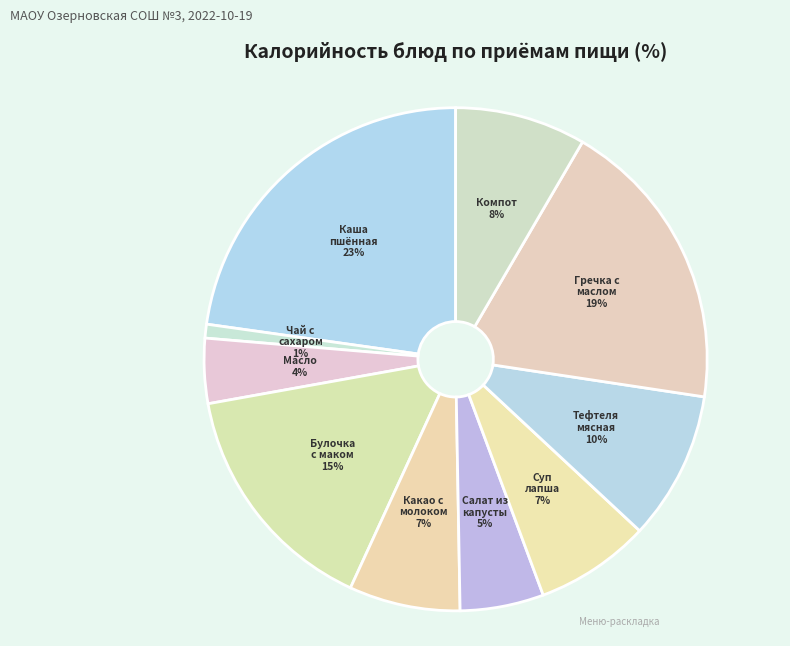

How many segments does this pie chart have?

10